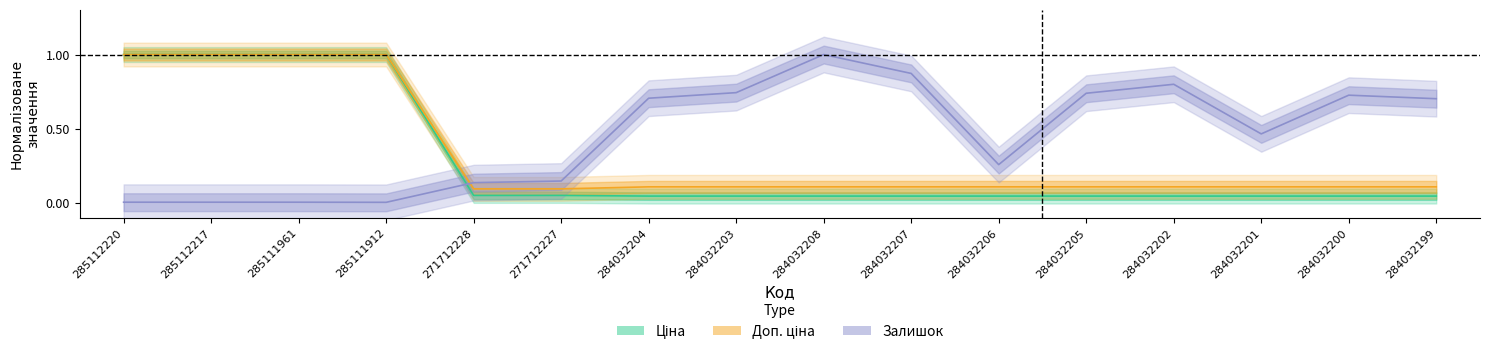

Count the number of categories in the chart.

16